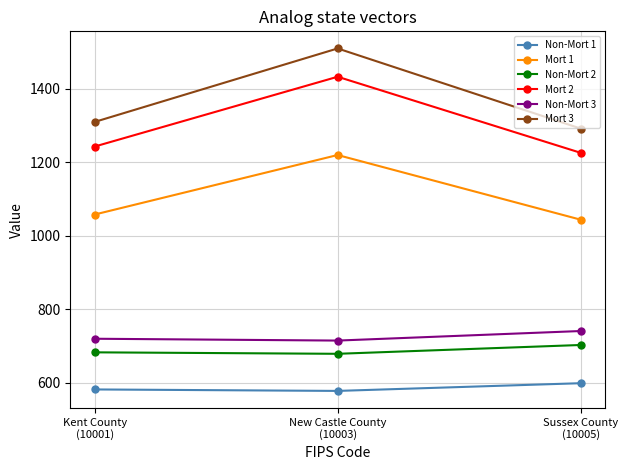

What is the difference between the maximum and minimum values in the Non-Mort 1 series?

21